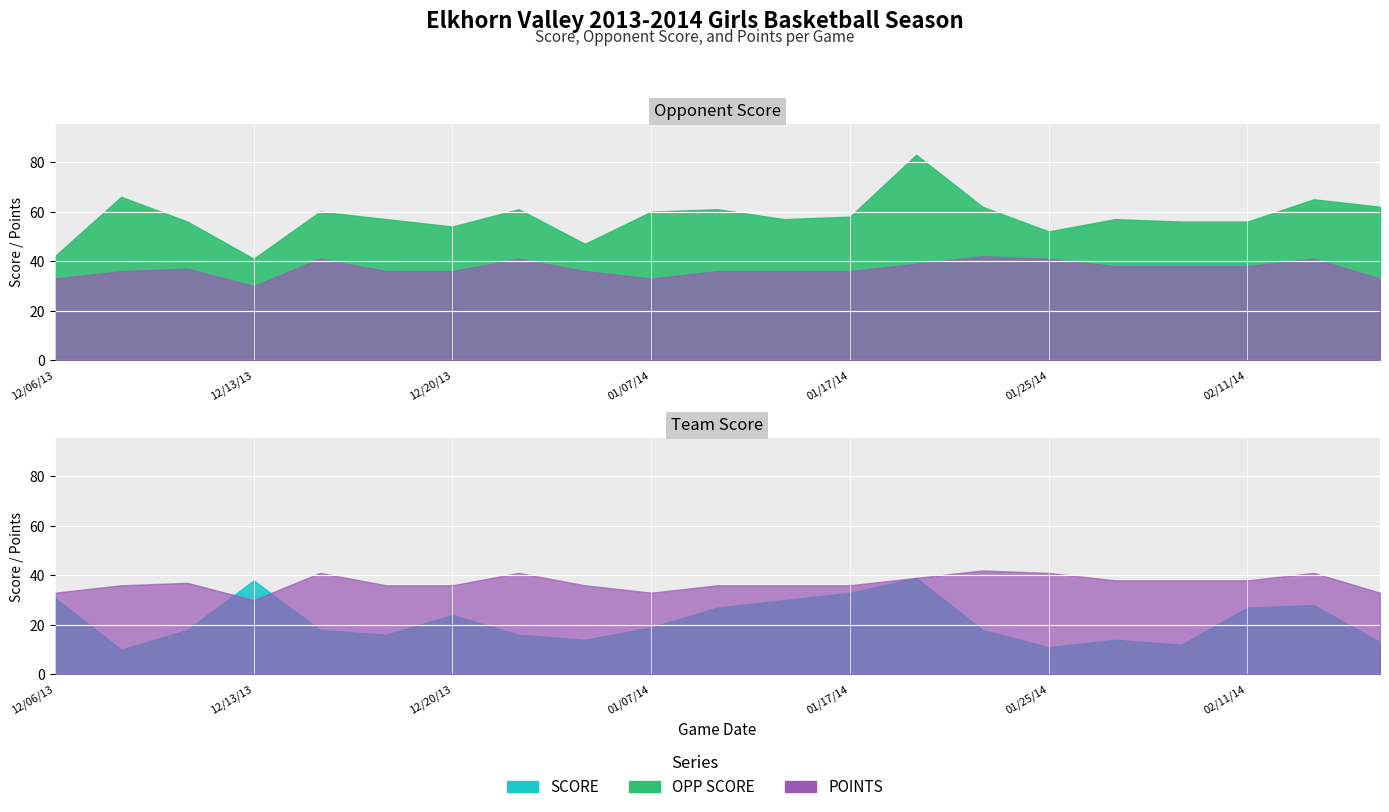

How many data points in score are less than 18?

8